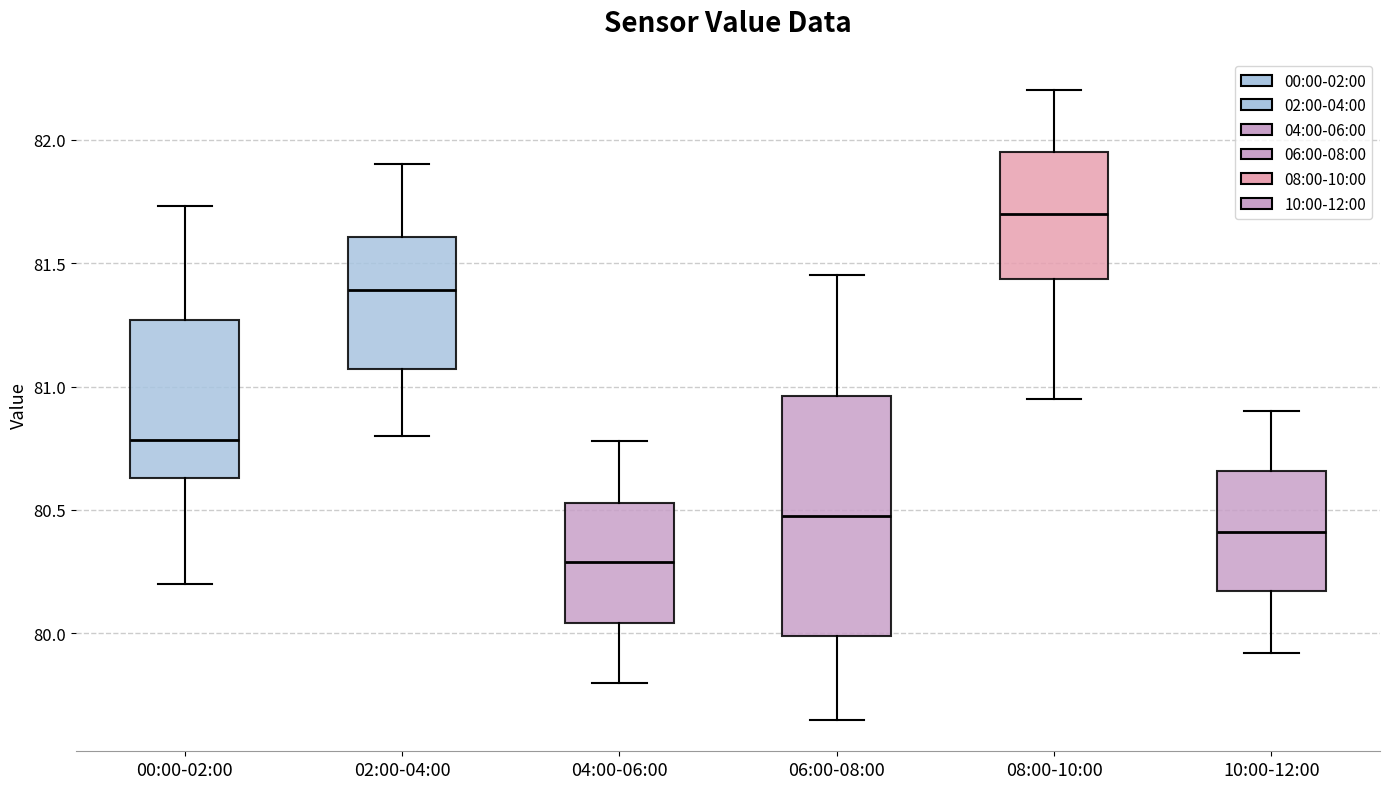

Reading left to right, transcribe this box plot: for each box, give where its median line is, the range the box spans, and where its two whiskers end, as read against the y-axis. The values are not printed on the chart, so give them approximately, as read against the axis.

00:00-02:00: median 80.80, box 80.65 to 81.25, whiskers 80.20 to 81.75
02:00-04:00: median 81.40, box 81.05 to 81.60, whiskers 80.80 to 81.90
04:00-06:00: median 80.30, box 80.05 to 80.55, whiskers 79.80 to 80.80
06:00-08:00: median 80.50, box 80.00 to 80.95, whiskers 79.65 to 81.45
08:00-10:00: median 81.70, box 81.45 to 81.95, whiskers 80.95 to 82.20
10:00-12:00: median 80.40, box 80.15 to 80.65, whiskers 79.90 to 80.90